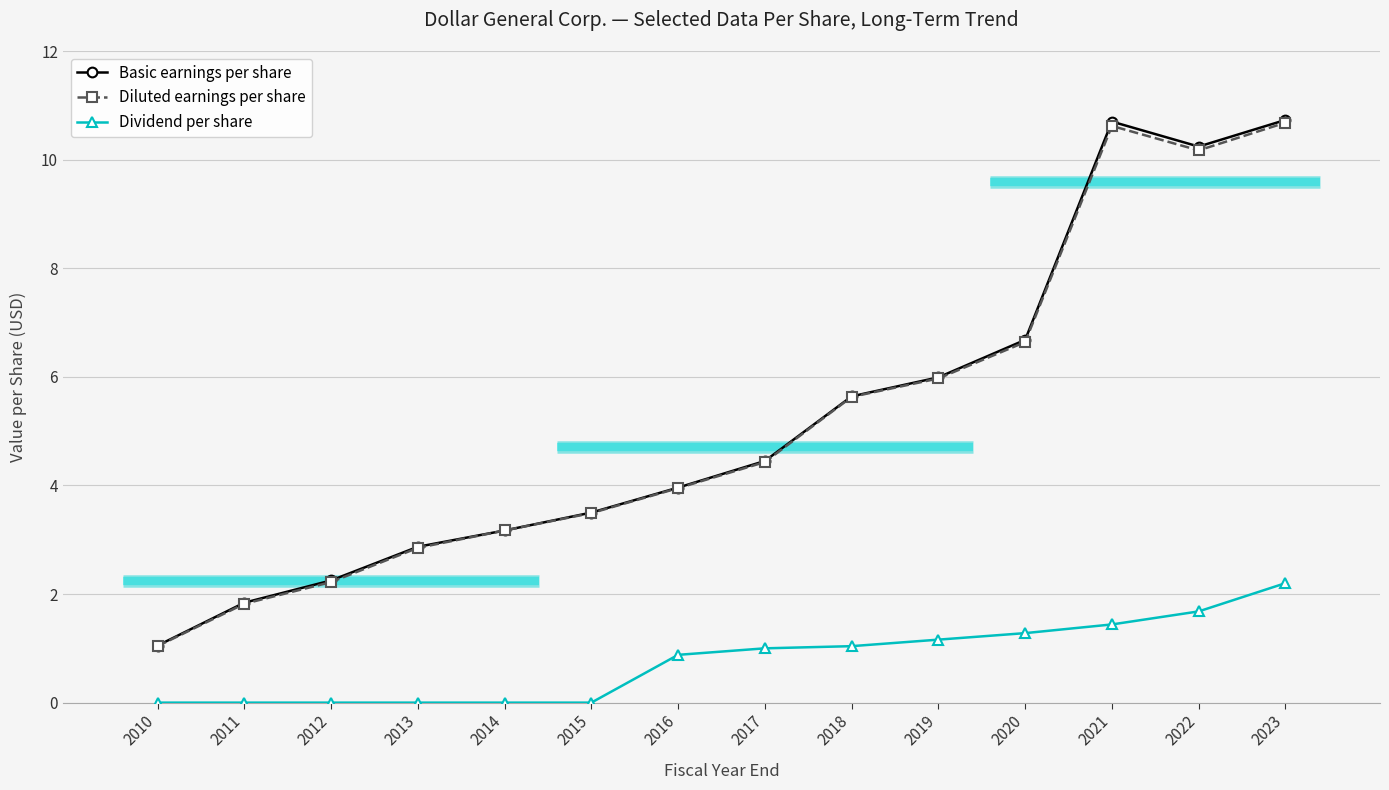

List the series in order of their peak value, lowest first.

Dividend per share, Diluted earnings per share, Basic earnings per share